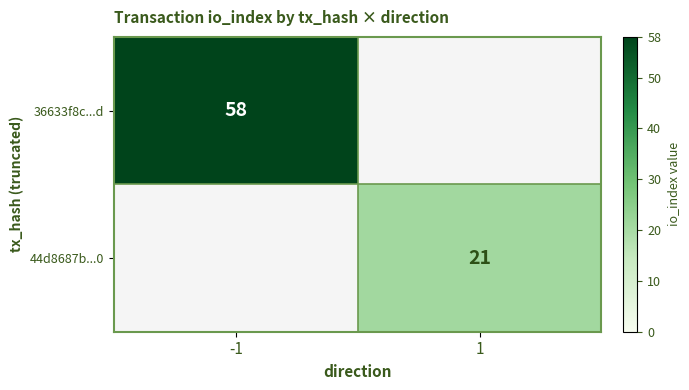

Which label corresponds to the smallest value in the chart?

1